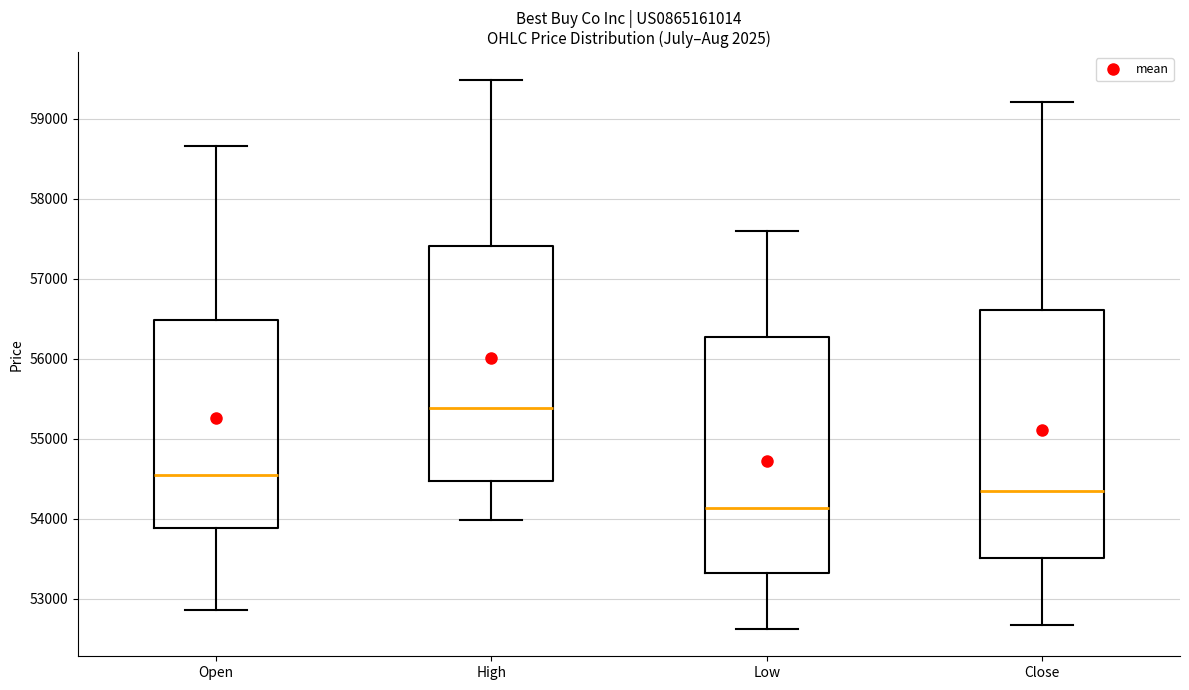

Which box has the highest median line?

High